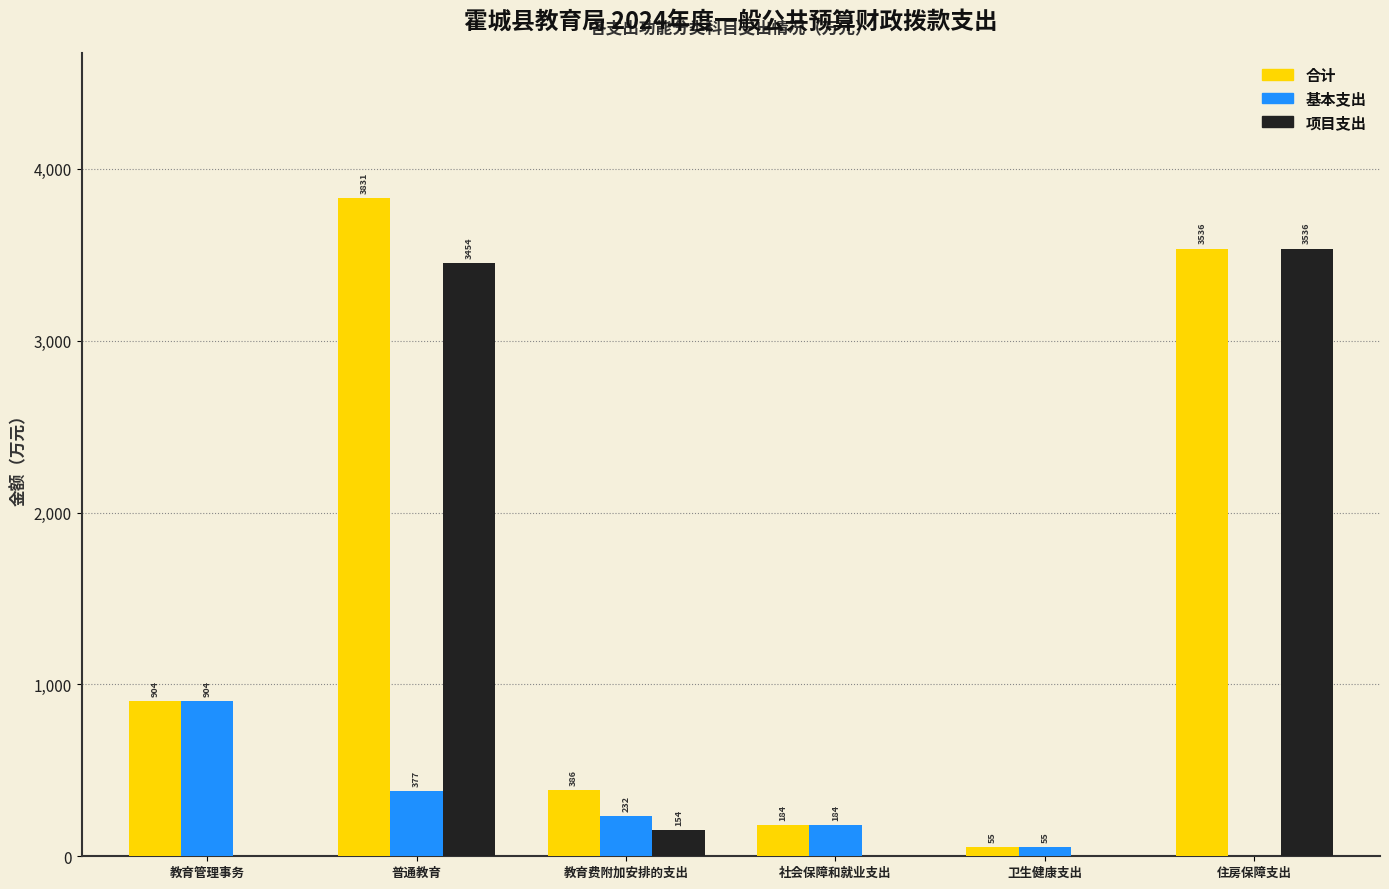

At which category is the sum across all series the highest?

普通教育